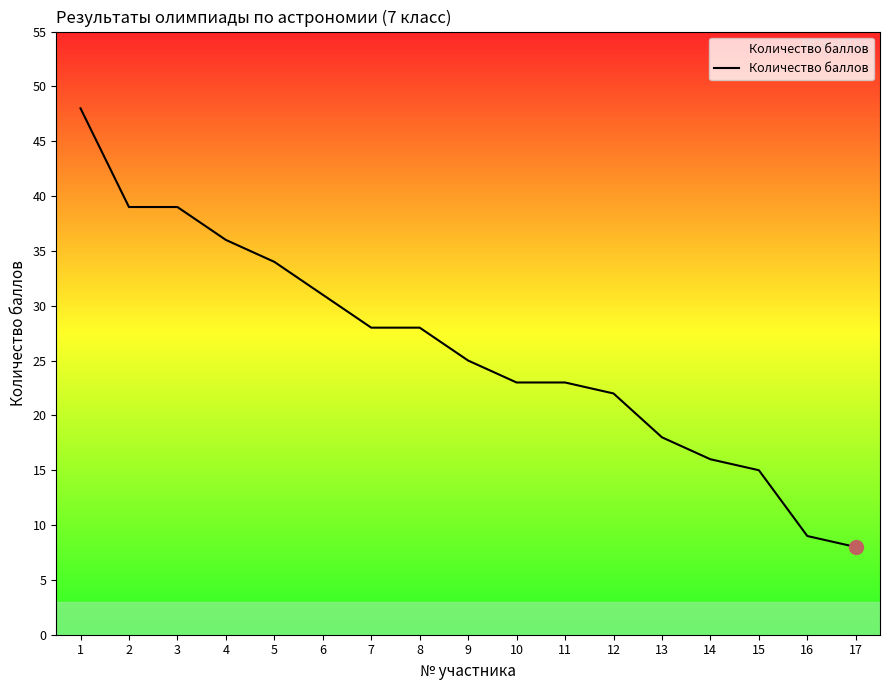

What is the sum of all values?

442